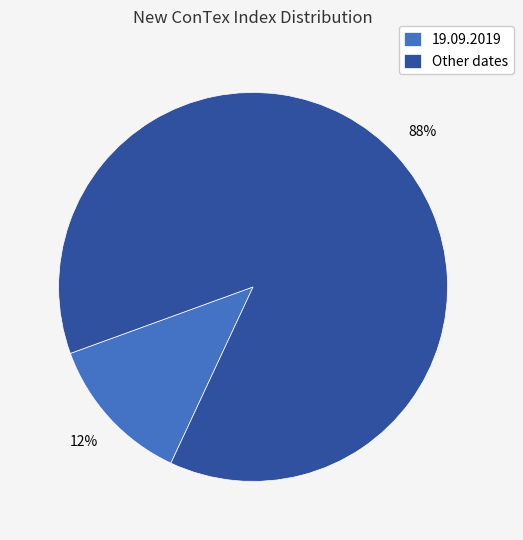

Count the number of slices in the pie.

2